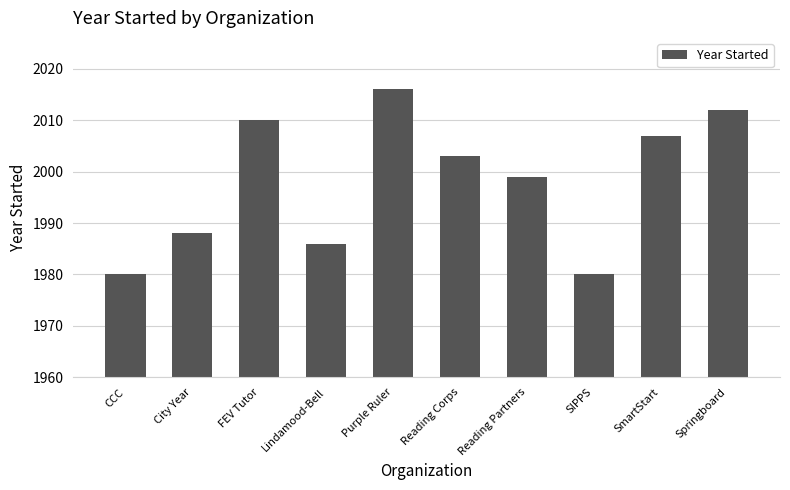

Which has a higher value, FEV Tutor or Springboard?

Springboard